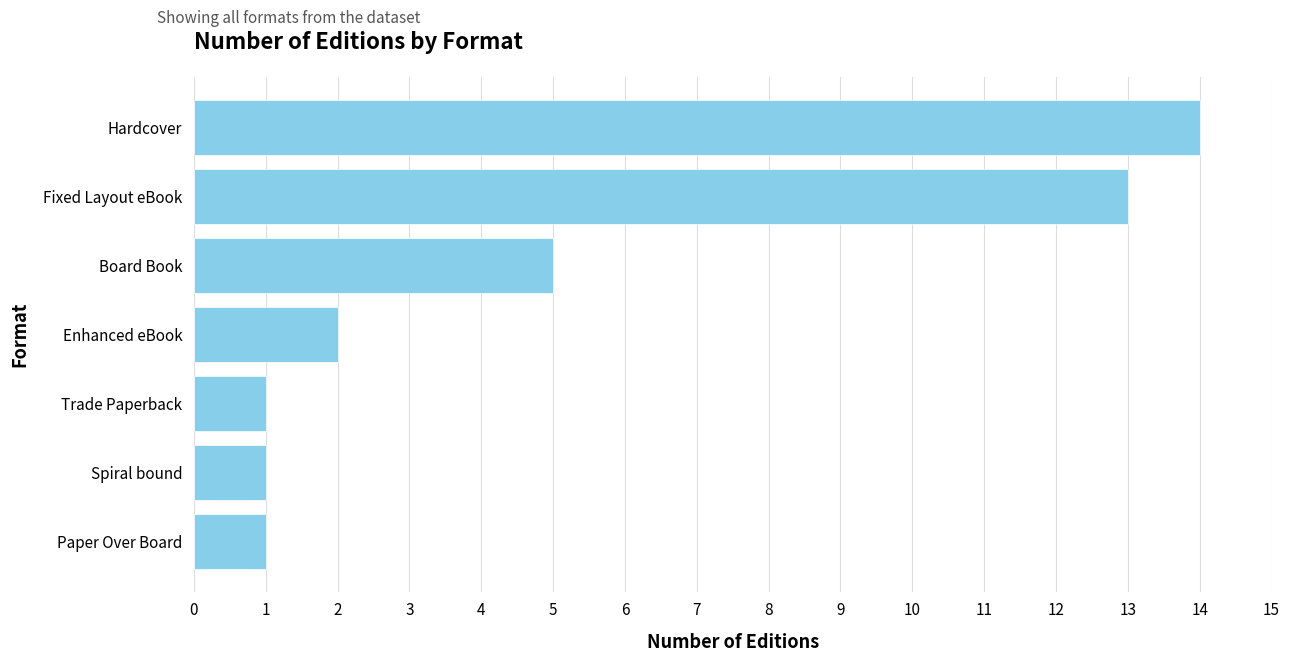

Reading top to bottom, list all the values displayed in this chart.

14	13	5	2	1	1	1